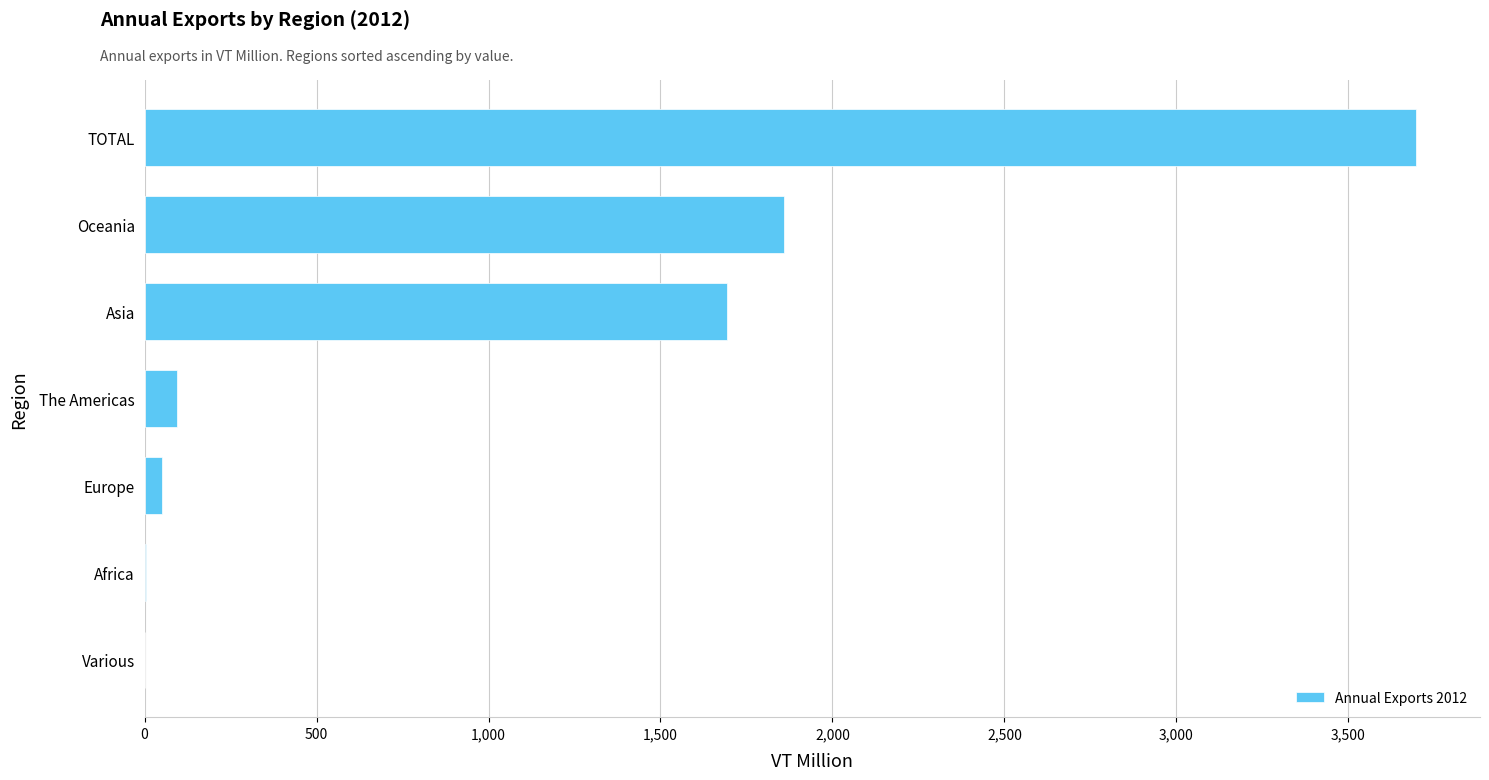

What is the change in value from Various to Oceania?

+1858